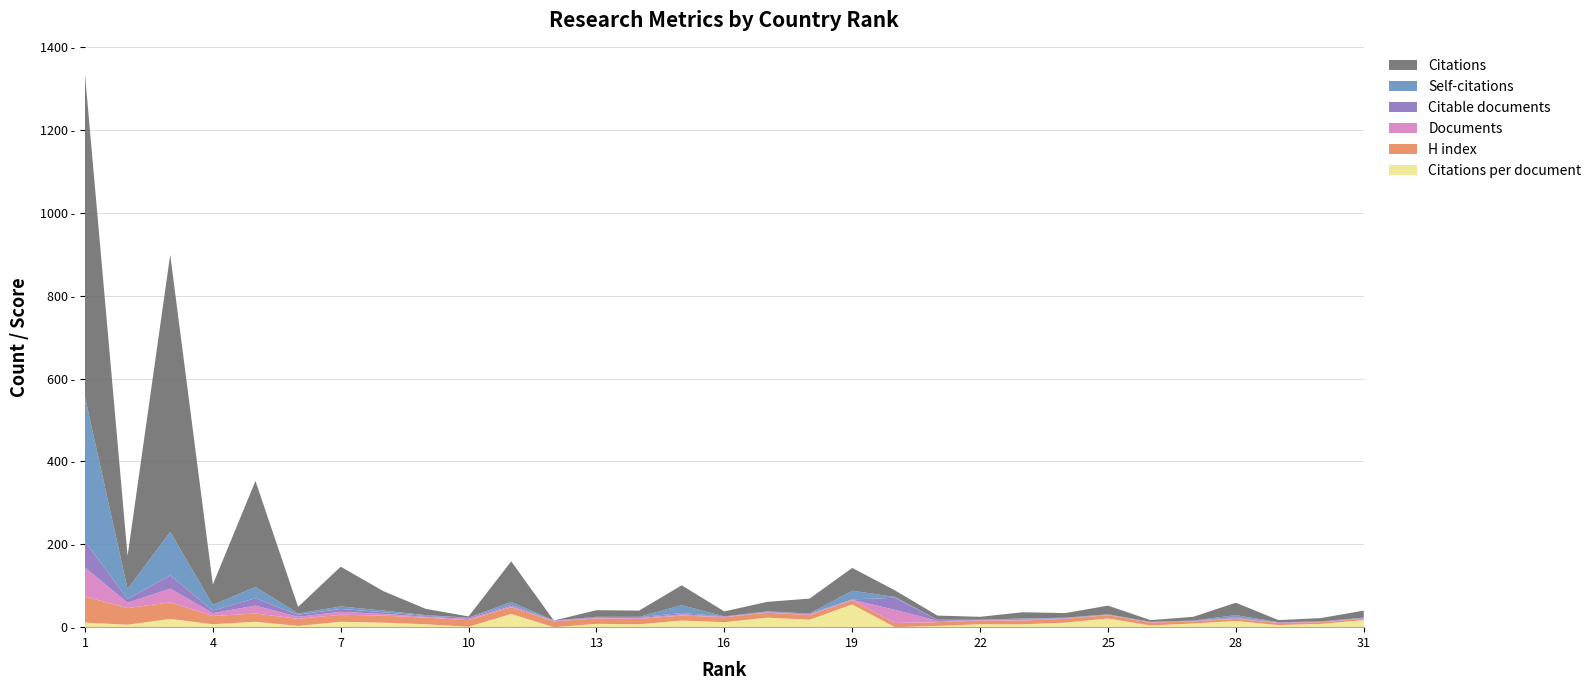

Reading left to right, extract all data points from this chart.

Citable documents: 63	9	32	6	18	5	7	4	2	3	3	1	2	2	3	1	1	2	1	29	3	1	2	1	1	1	1	2	1	1	1
Self-citations: 349	24	105	14	27	3	6	4	2	0	7	0	0	1	19	0	1	0	21	2	0	0	1	1	0	0	0	5	0	0	1
H index: 63	40	40	20	20	17	17	17	16	16	16	14	13	13	12	12	12	11	10	10	9	9	9	9	8	7	5	5	5	4	3
Documents: 70	13	33	7	19	5	7	4	2	3	3	1	2	2	3	1	1	2	1	32	3	1	2	1	1	1	1	2	1	1	1
Citations per document: 11	6	20	7	13	3	13	11	7	1	32	0	8	7	16	12	23	18	55	0	3	7	7	11	21	4	9	15	5	8	17
Citations: 779	80	669	49	256	16	96	47	15	3	98	0	16	15	48	12	23	36	55	16	10	7	15	11	21	4	9	30	5	8	17